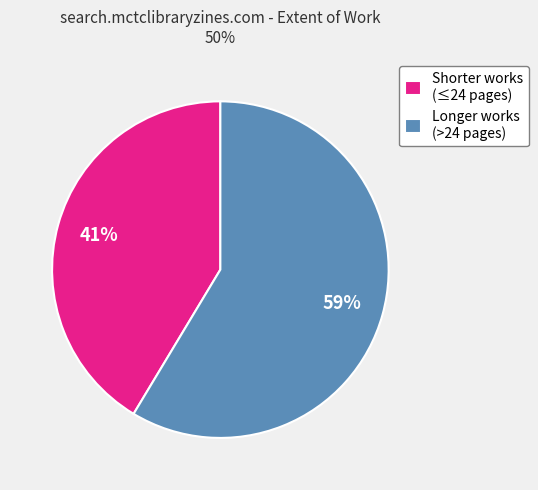

Rank the categories by value from highest to lowest.

Longer works (>24 pages), Shorter works (≤24 pages)